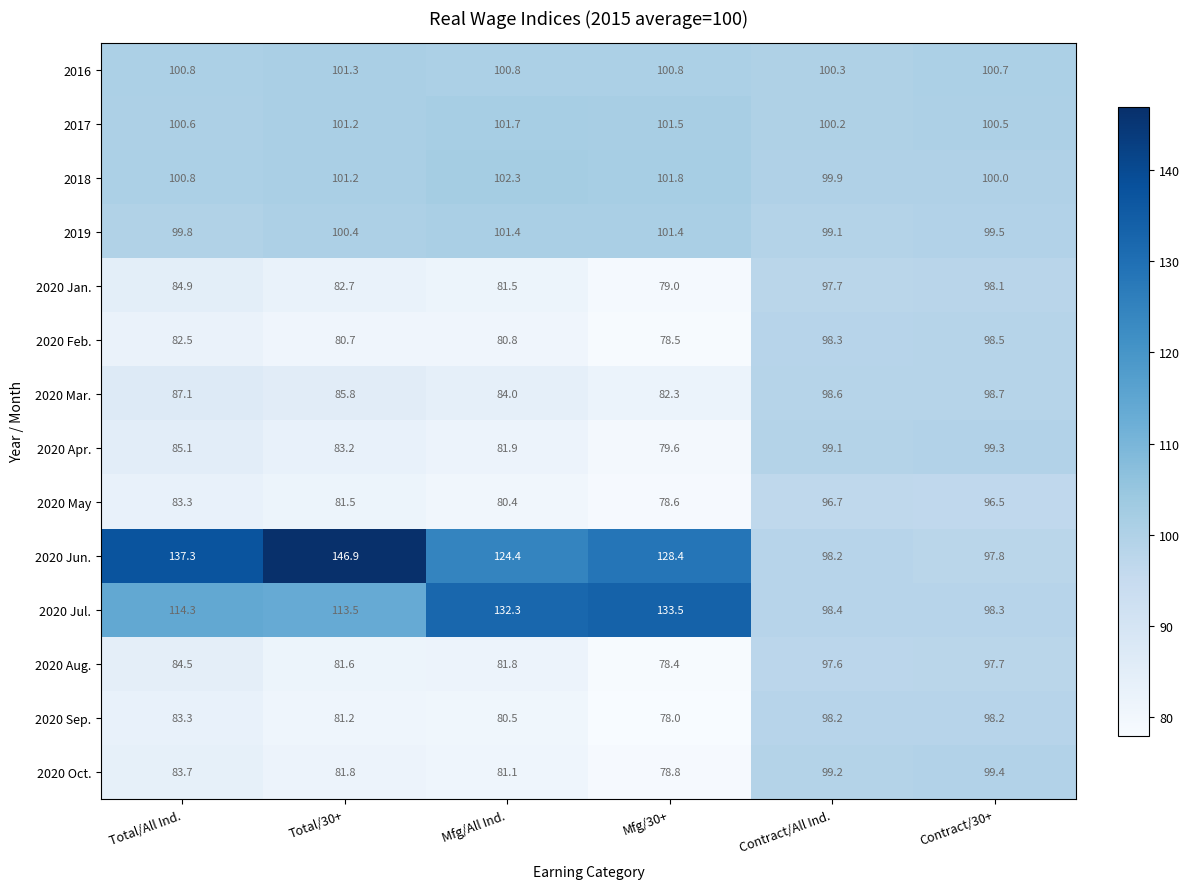

The 2020 Sep. series shows 144.5 at Mfg/All Ind.. True or false?

False